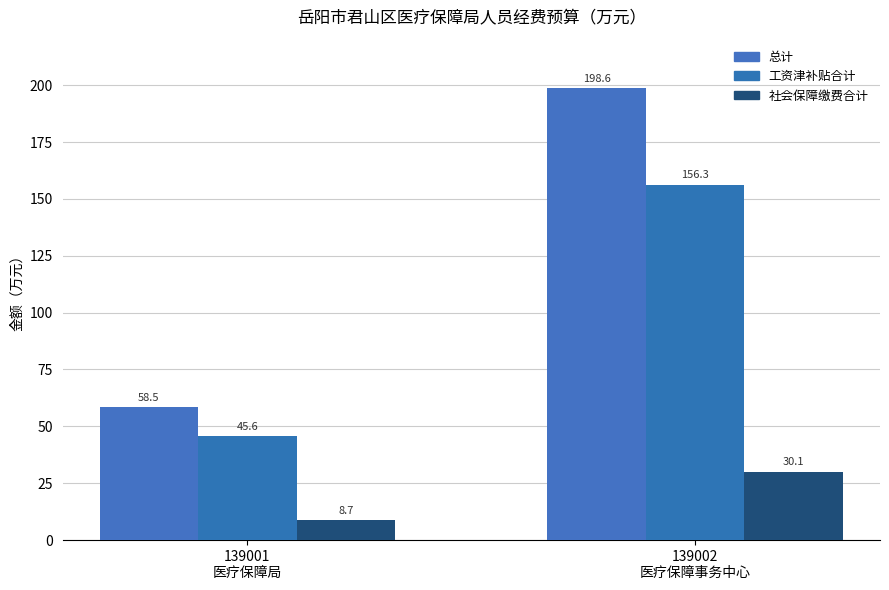

Between 139001
医疗保障局 and 139002
医疗保障事务中心, which is larger?

139002
医疗保障事务中心